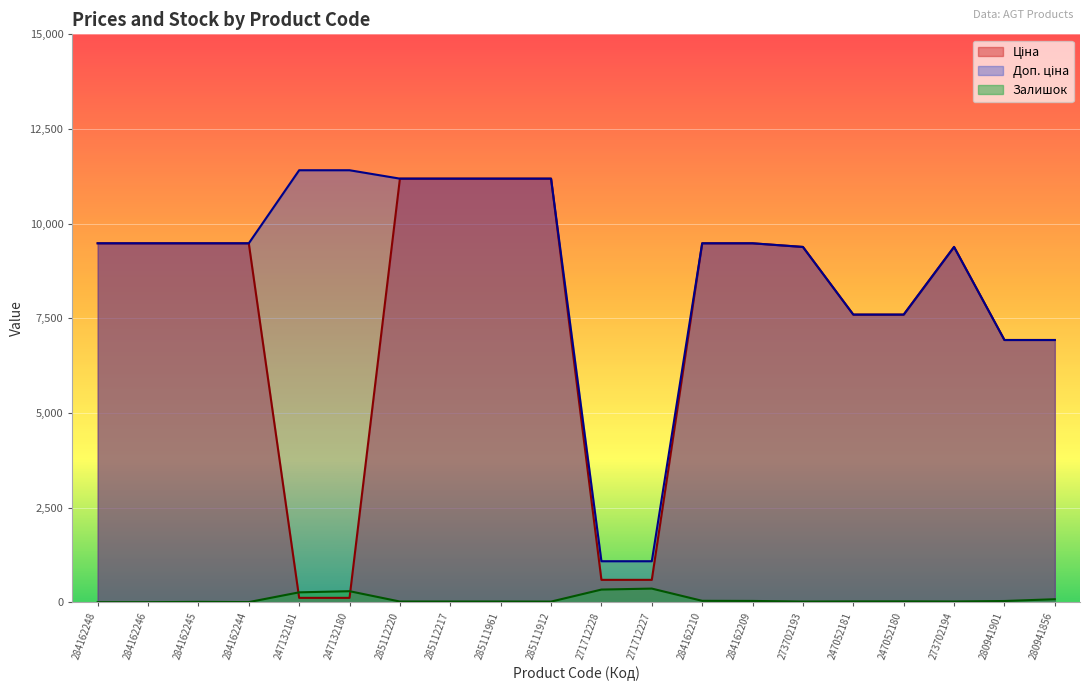

How many lines are shown in the chart?

3